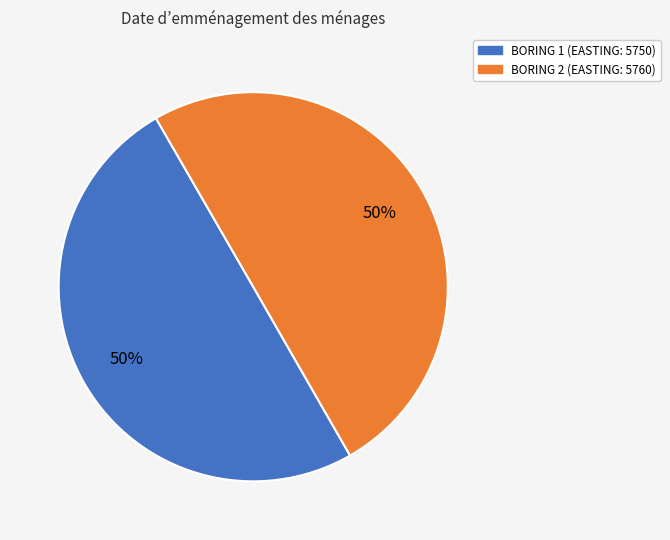

To the nearest percent, what is the average slice percentage?

50%